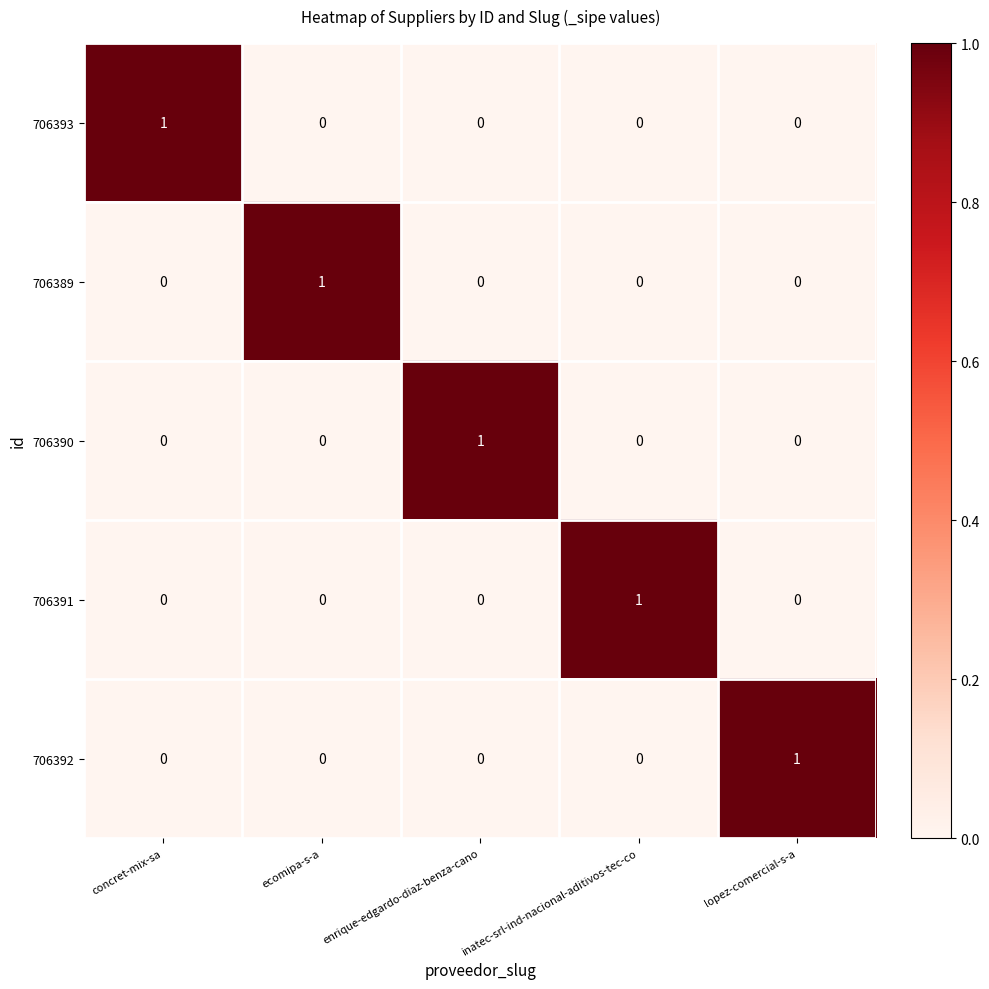

The 706391 series shows 1 at inatec-srl-ind-nacional-aditivos-tec-co. True or false?

True